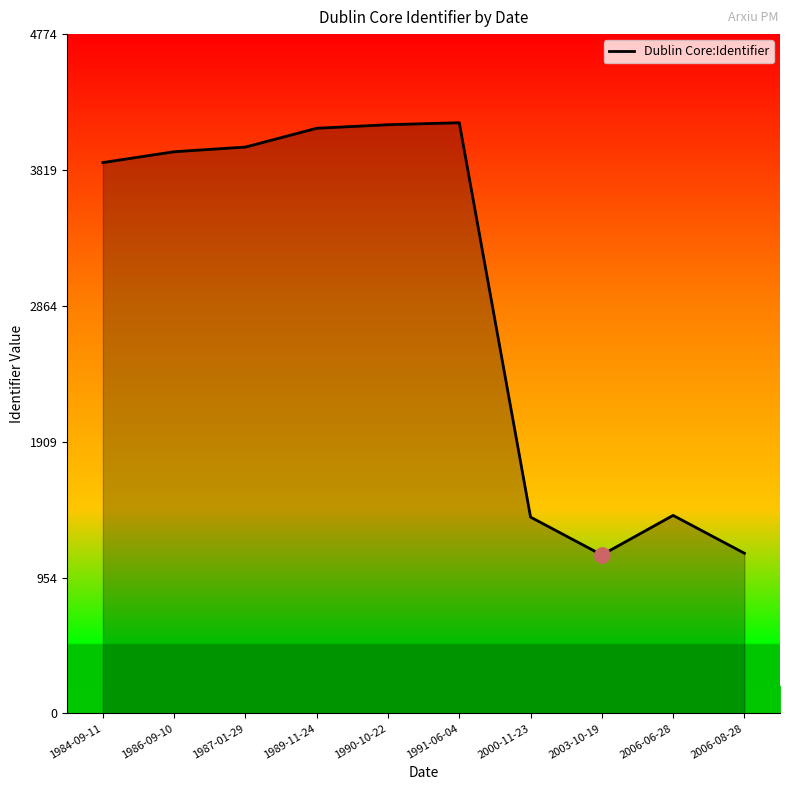

What is the ratio of the value at 1986-09-10 to the value at 1987-01-29?

1.0